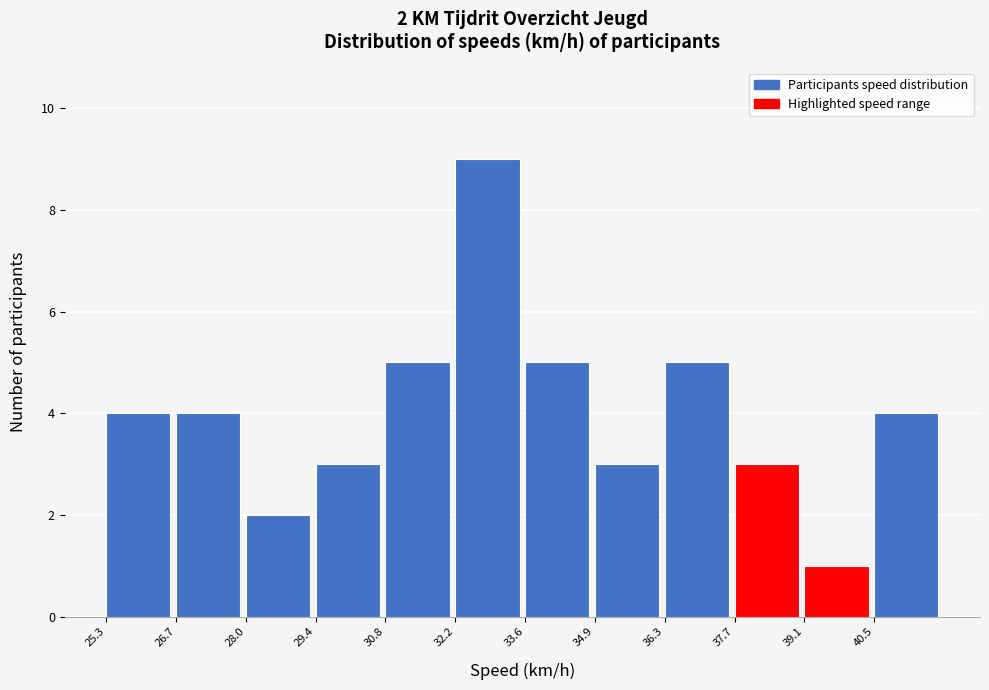

Reading left to right, what are all the values shown in this chart?

25.3=4	26.7=4	28.0=2	29.4=3	30.8=5	32.2=9	33.6=5	34.9=3	36.3=5	37.7=3	39.1=1	40.5=4